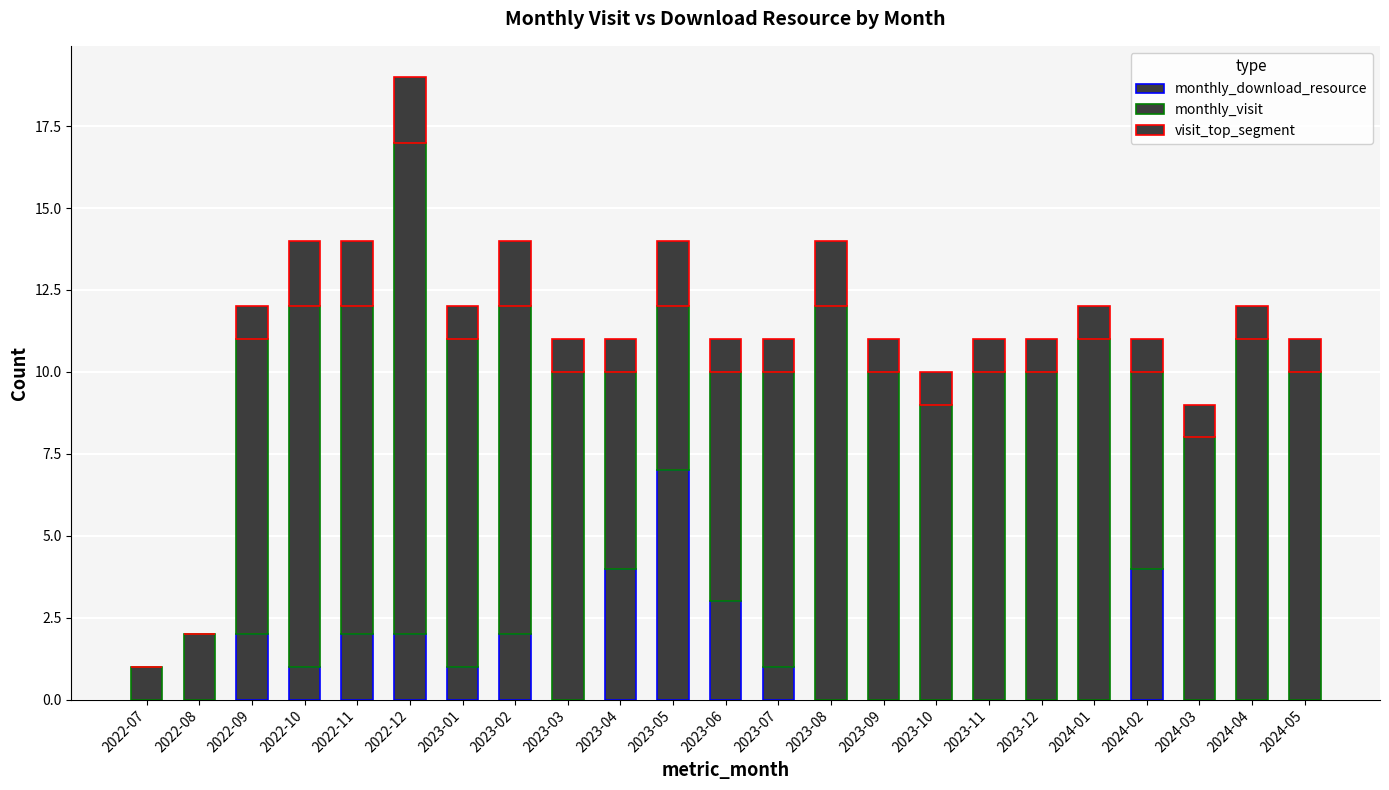

Rank the series by their maximum value, from lowest to highest.

visit_top_segment, monthly_download_resource, monthly_visit